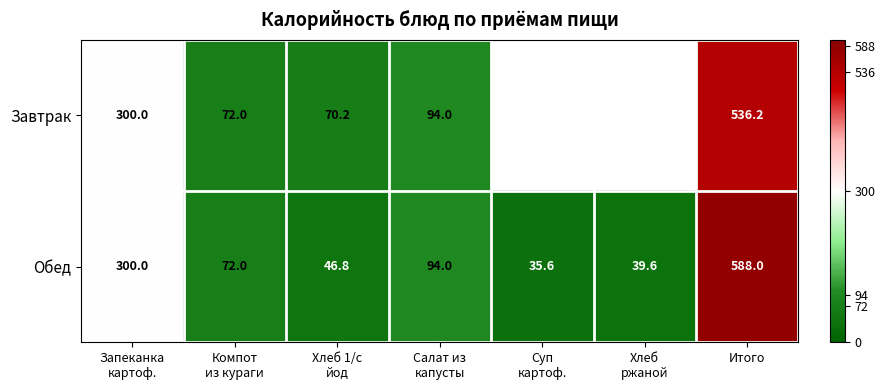

At which category is the sum across all series the highest?

Итого